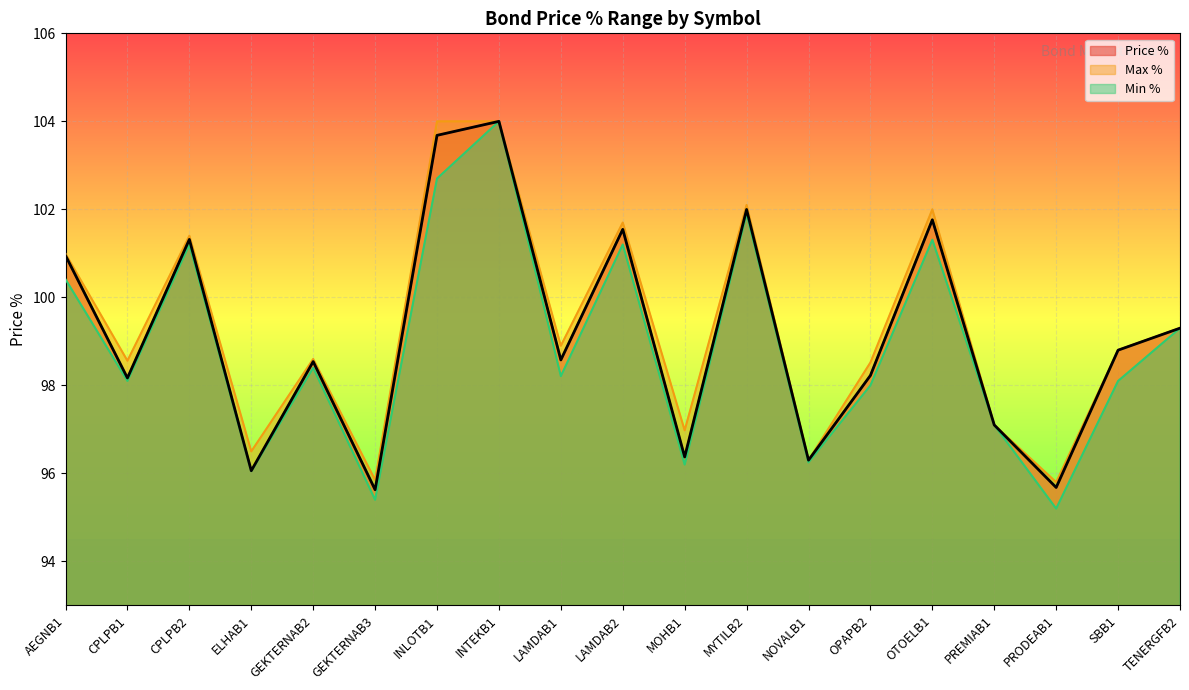

At which category does Max % reach its first local peak?

CPLPB2